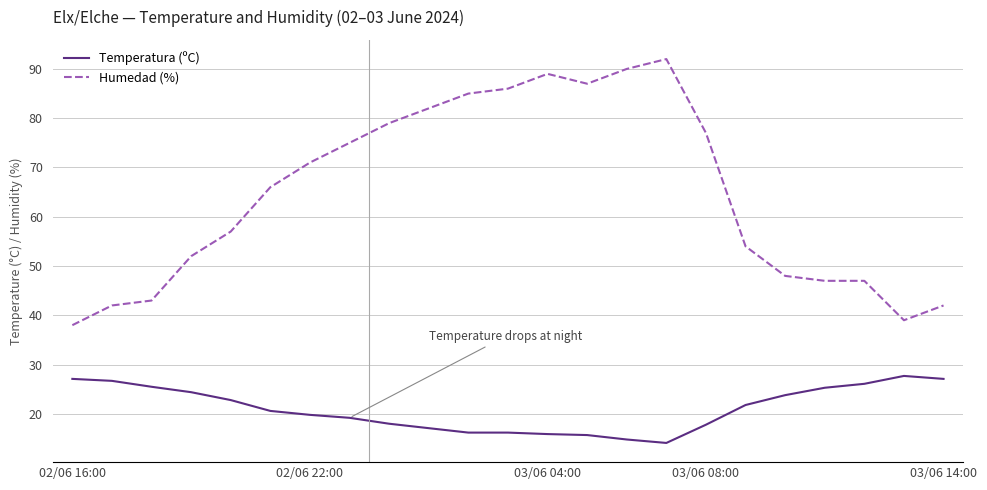

What is the minimum value shown in the chart?

14.1